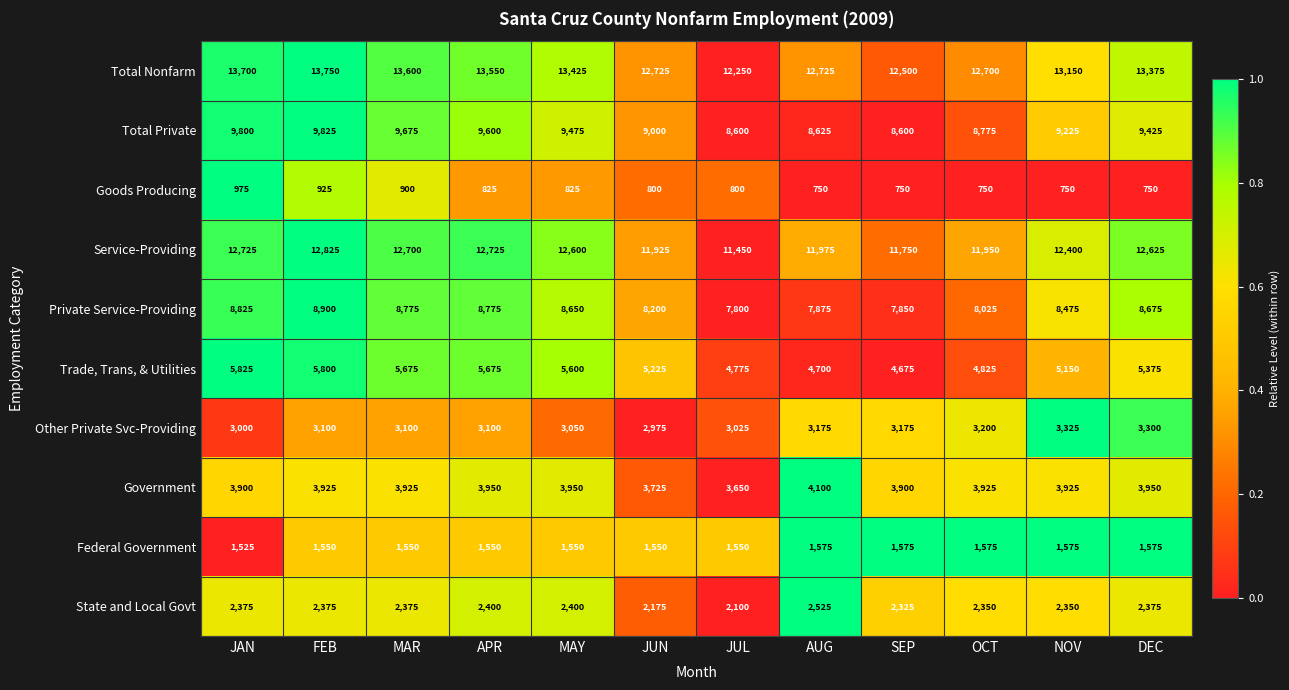

Which series has the widest spread of values?

Total Nonfarm